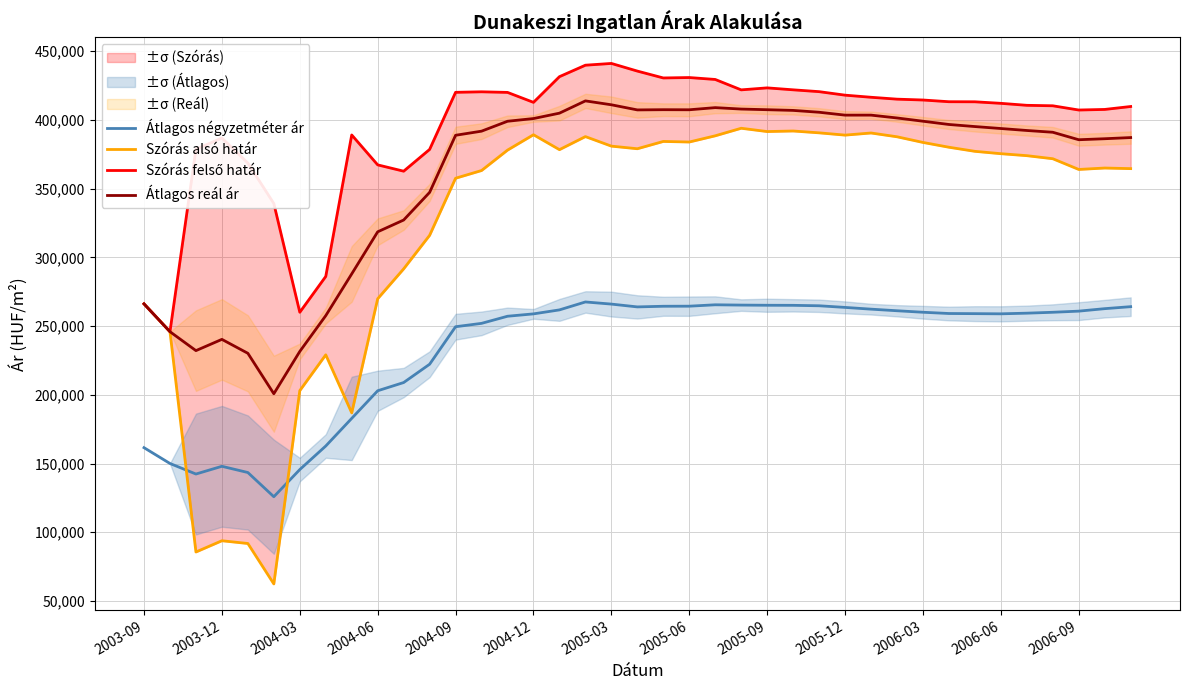

True or false: Átlagos négyzetméter ár and Átlagos reál ár cross at least once.

False